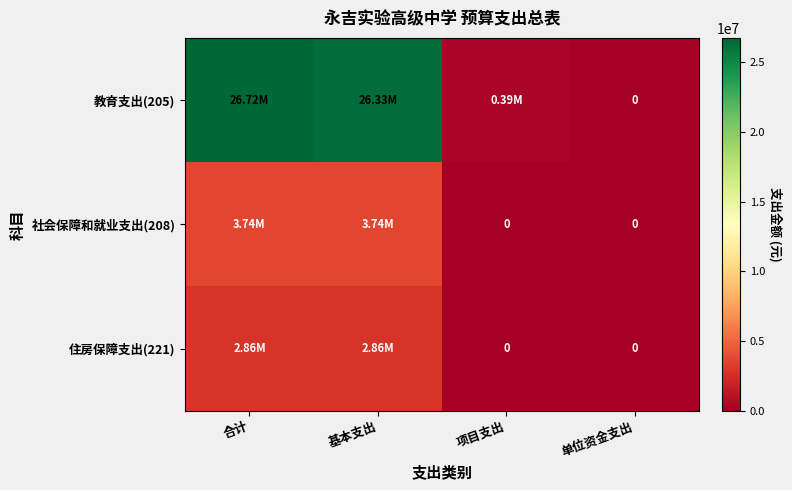

What is the sum of all 社会保障和就业支出(208) values?

7477269.4